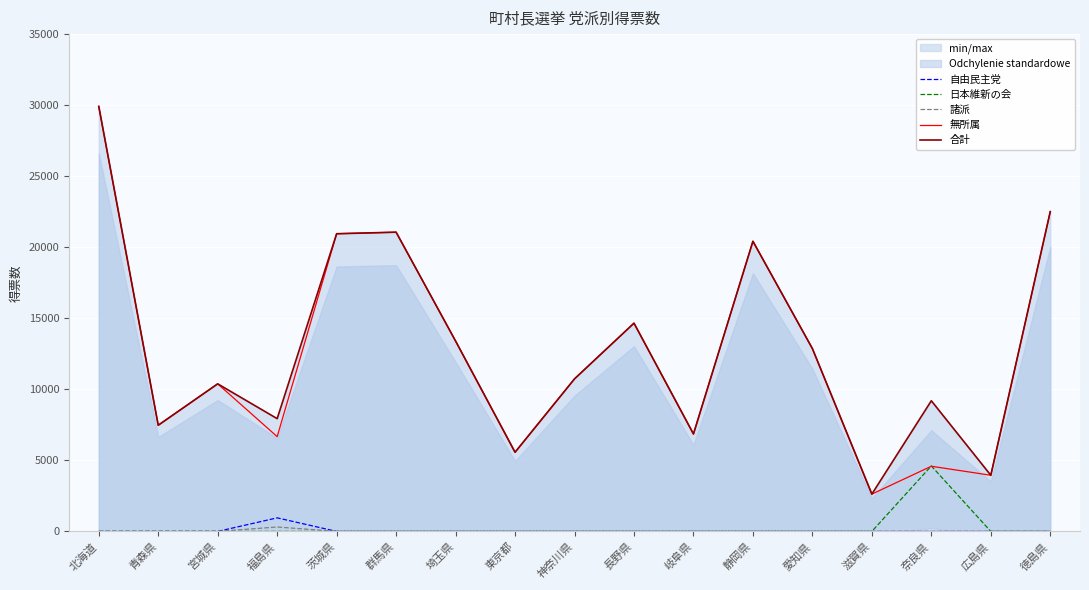

Rank the series at 青森県 from highest to lowest value.

無所属, 合計, 自由民主党, 日本維新の会, 諸派